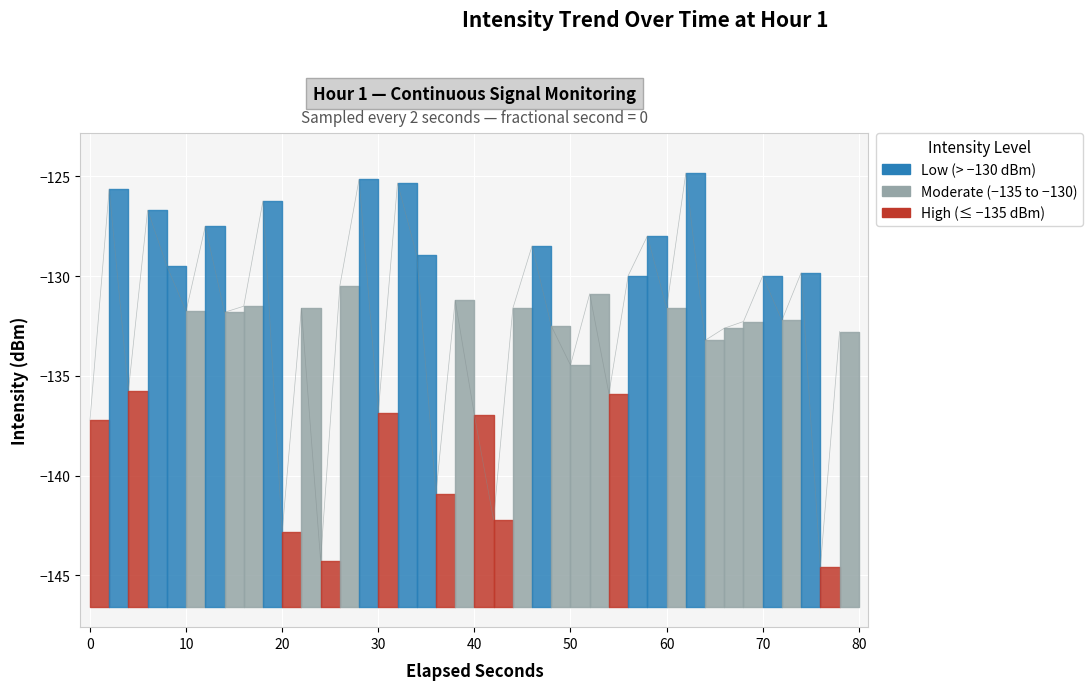

How many interior local valleys (lower than both neighbors) does the data have?

14